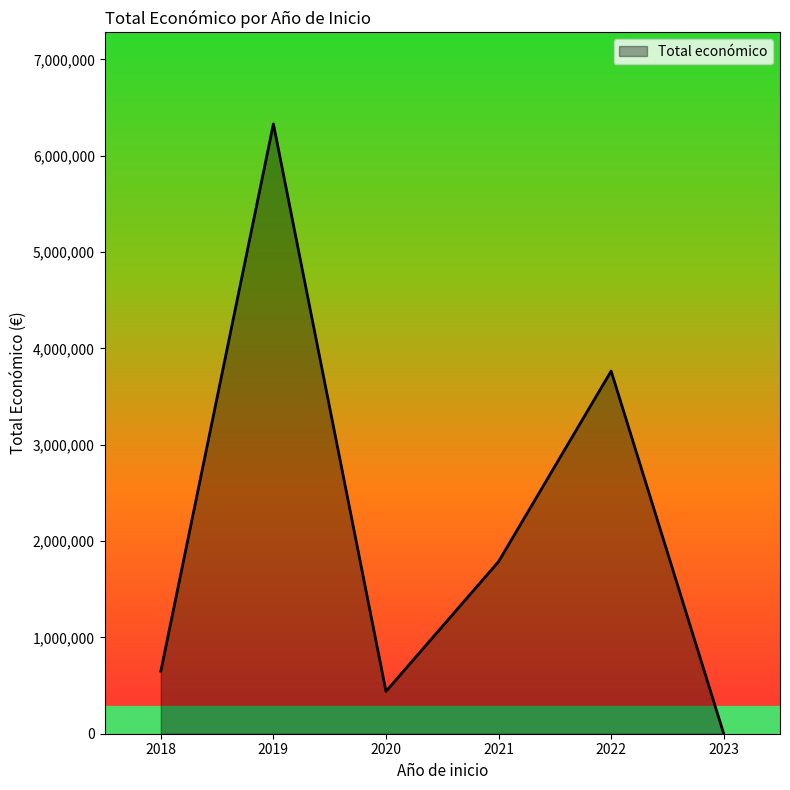

Reading right to left, extract all data points from this chart.

2023=0	2022=3764689	2021=1786901	2020=439594	2019=6330412	2018=649575